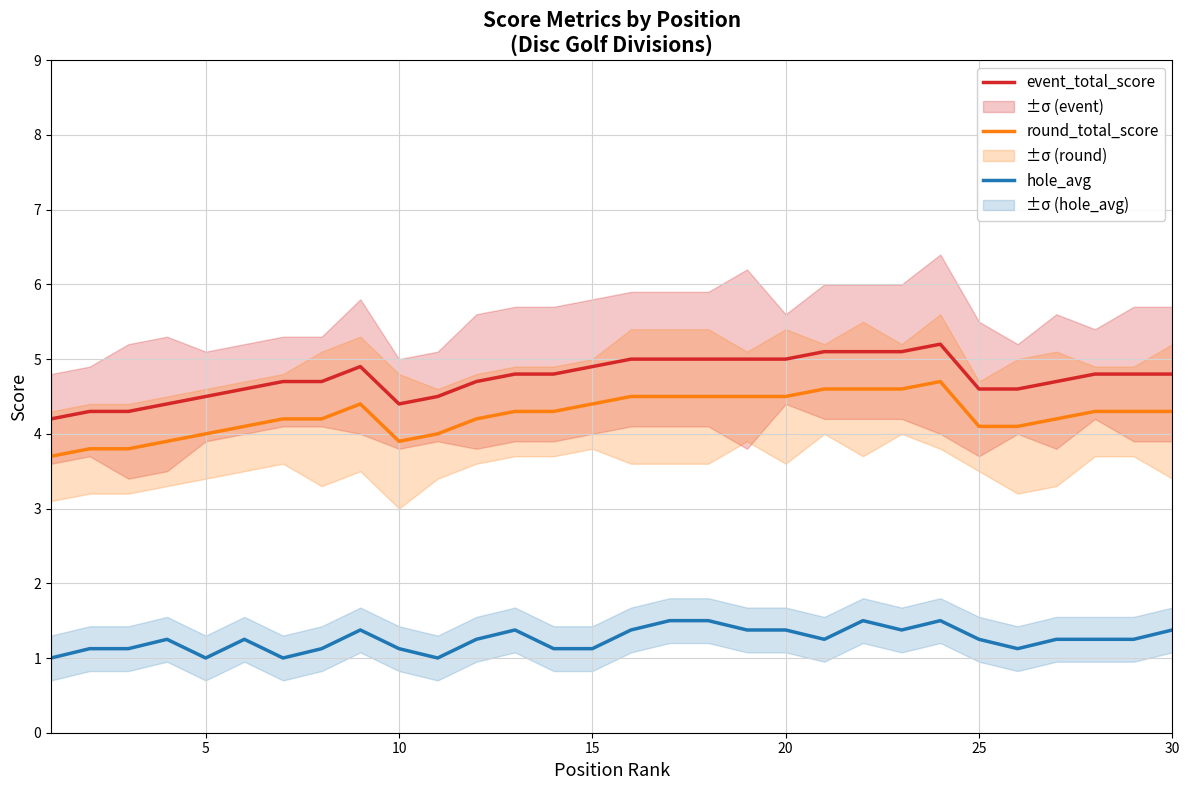

What is the lowest value of the hole_avg series?

1.0